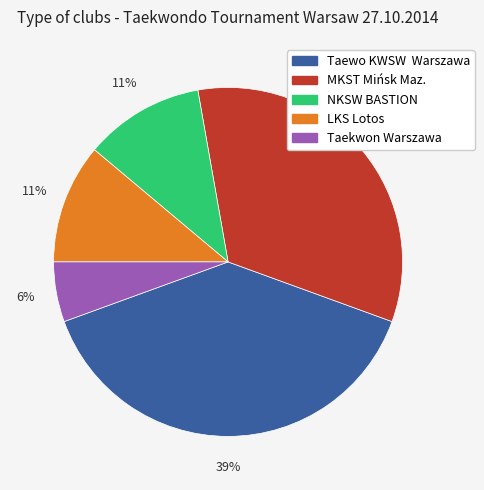

Which has a higher value, Taewo KWSW Warszawa or NKSW BASTION?

Taewo KWSW Warszawa